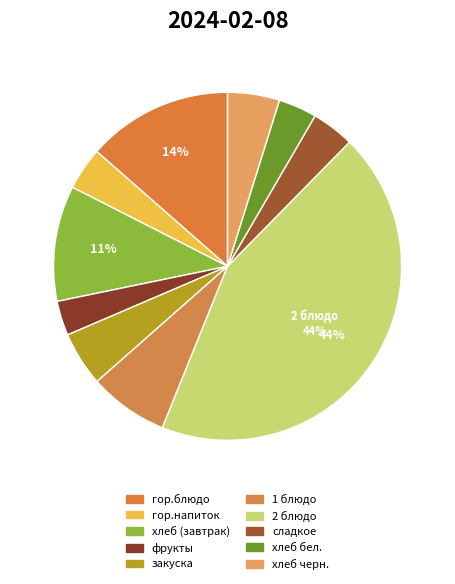

Is there a majority slice in this chart?

No